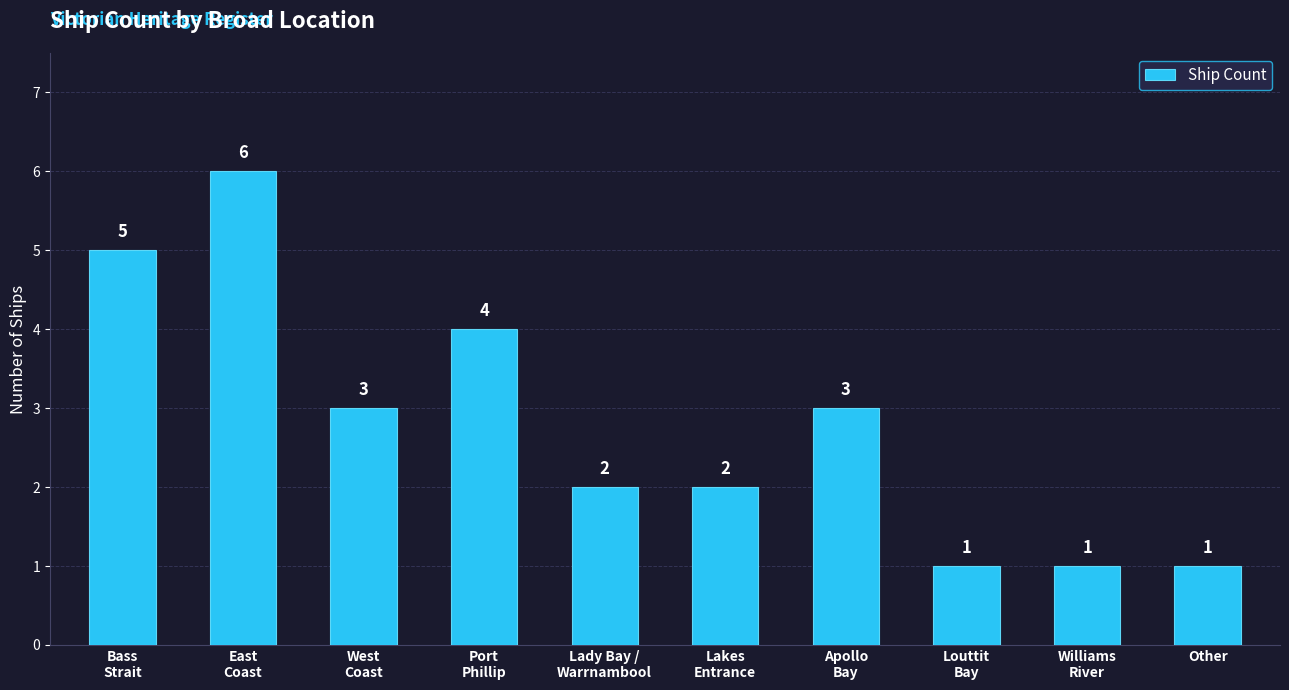

Is it true that the value at Other is 1?

True